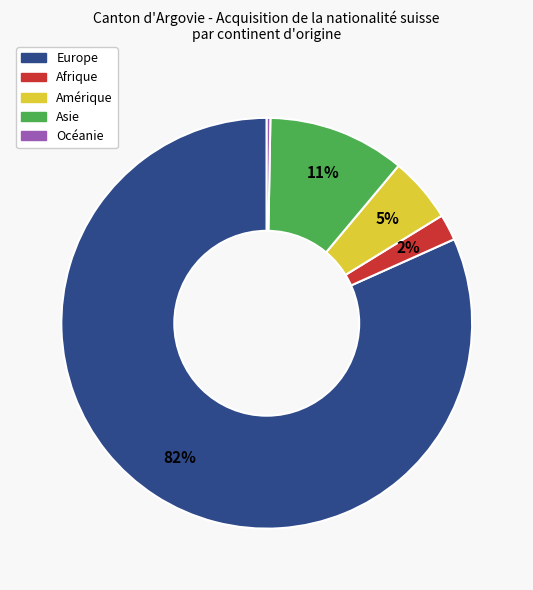

To the nearest percent, what is the difference between the Océanie and Asie slice percentages?

11%